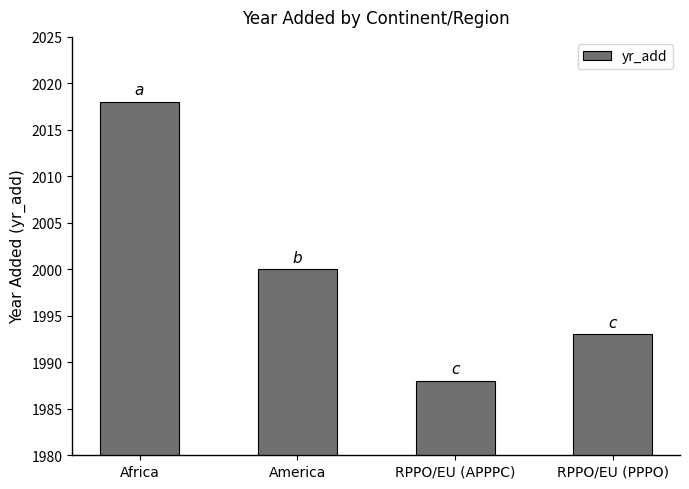

What is the difference between the maximum and second lowest values?

25